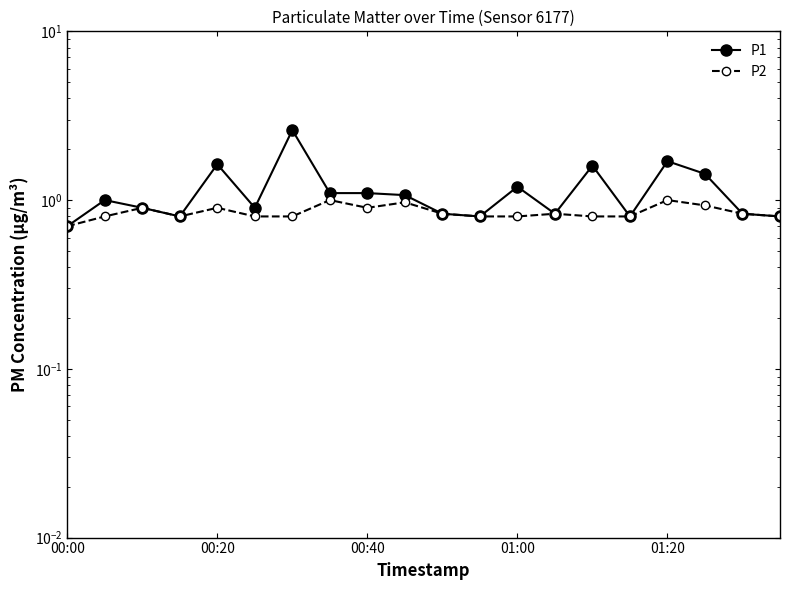

True or false: P1 has a value of 1.4 at 17.

True